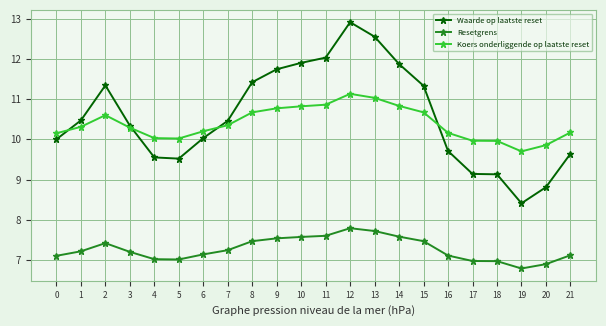

Does the chart display data point markers on the line(s)?

Yes